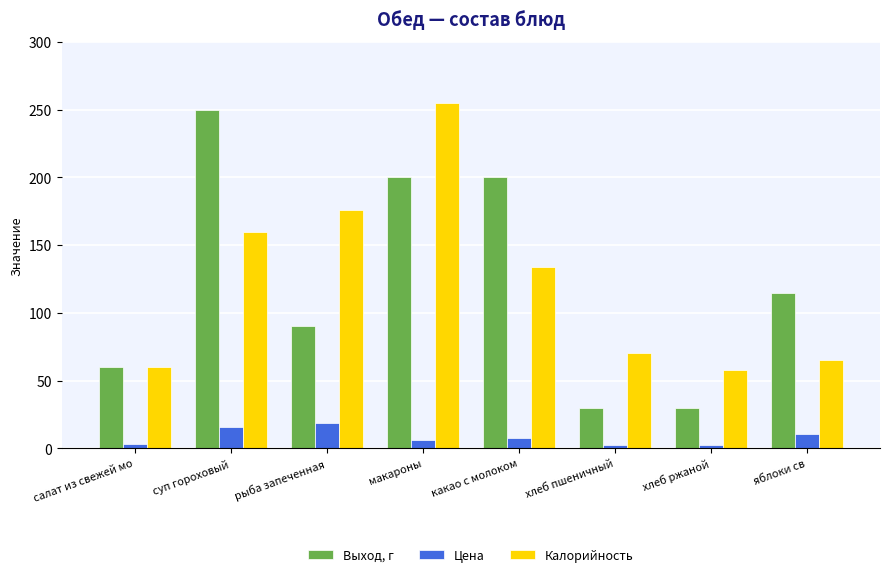

Where is Выход, г nearest to the value 140?

яблоки св